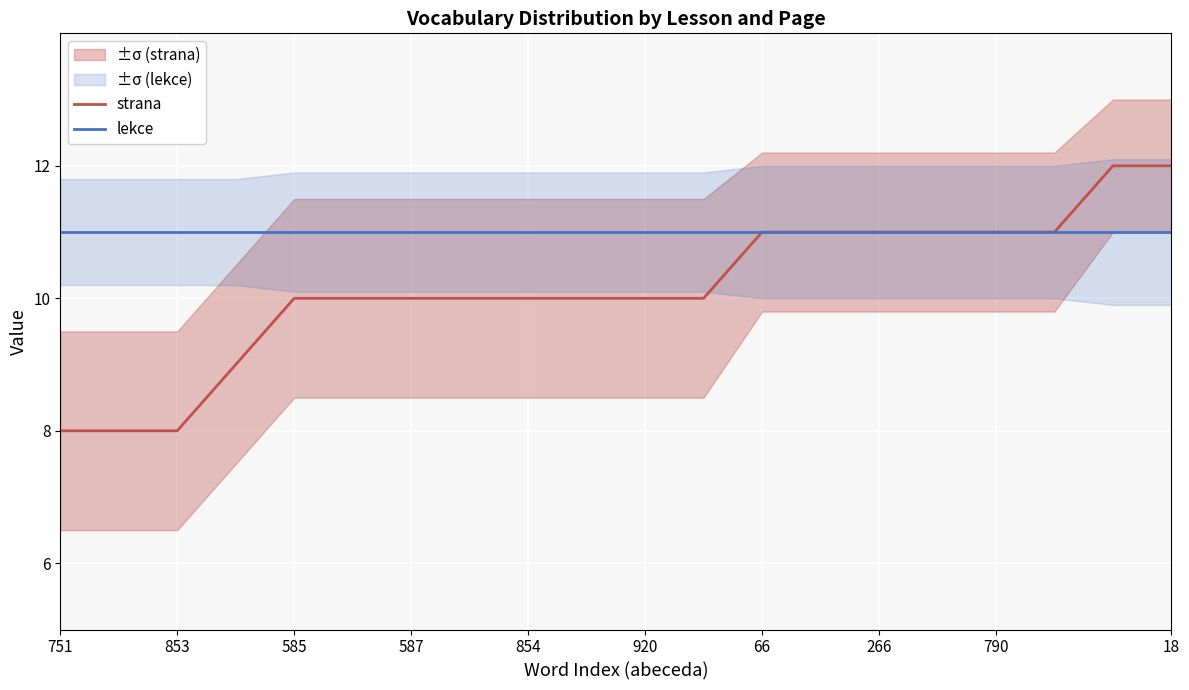

Reading right to left, what are all the values shown in this chart?

strana: 12	12	11	11	11	11	11	11	10	10	10	10	10	10	10	10	9	8	8	8
lekce: 11	11	11	11	11	11	11	11	11	11	11	11	11	11	11	11	11	11	11	11